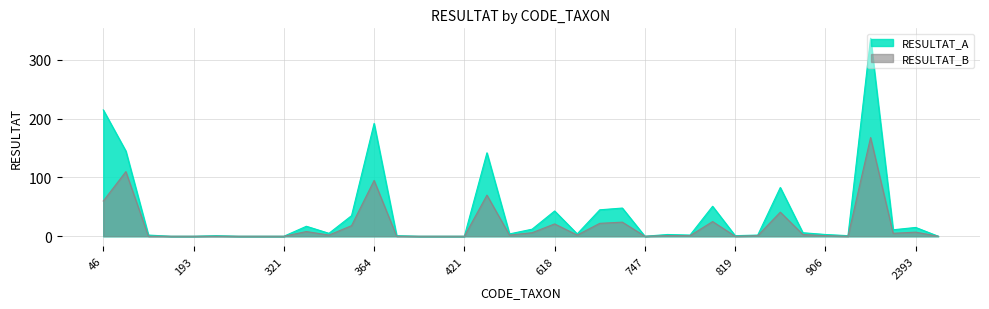

What is the difference between the maximum and second lowest values in the RESULTAT_B series?

168